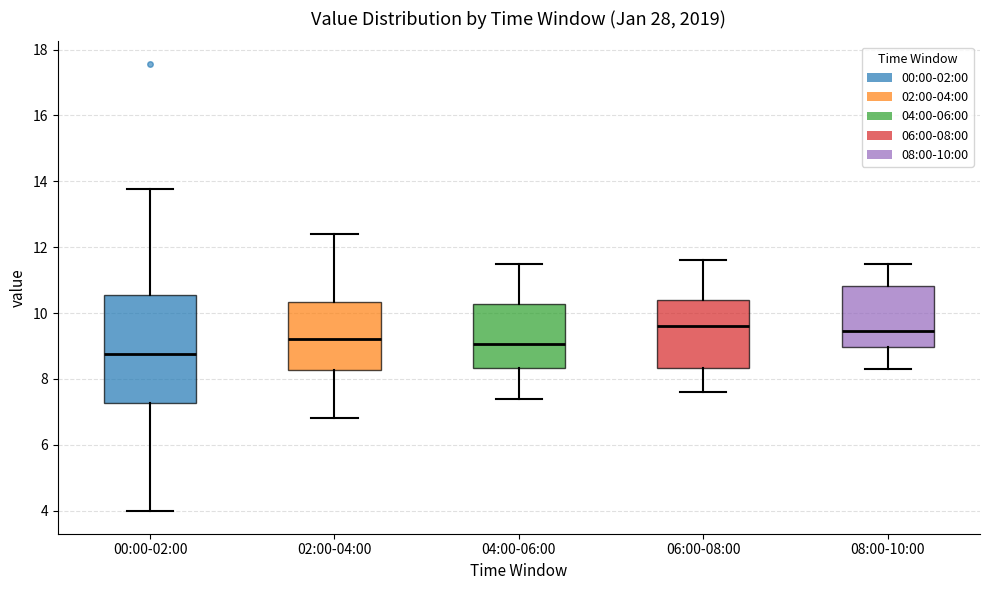

Reading left to right, read every box against the y-axis: the position of its median line, the range the box covers, and the ends of its whiskers. The values are not printed on the chart, so give them approximately, as read against the axis.

00:00-02:00: median 8.8, box 7.2 to 10.6, whiskers 4.0 to 13.8
02:00-04:00: median 9.2, box 8.2 to 10.4, whiskers 6.8 to 12.4
04:00-06:00: median 9.0, box 8.4 to 10.2, whiskers 7.4 to 11.6
06:00-08:00: median 9.6, box 8.4 to 10.4, whiskers 7.6 to 11.6
08:00-10:00: median 9.4, box 9.0 to 10.8, whiskers 8.4 to 11.6